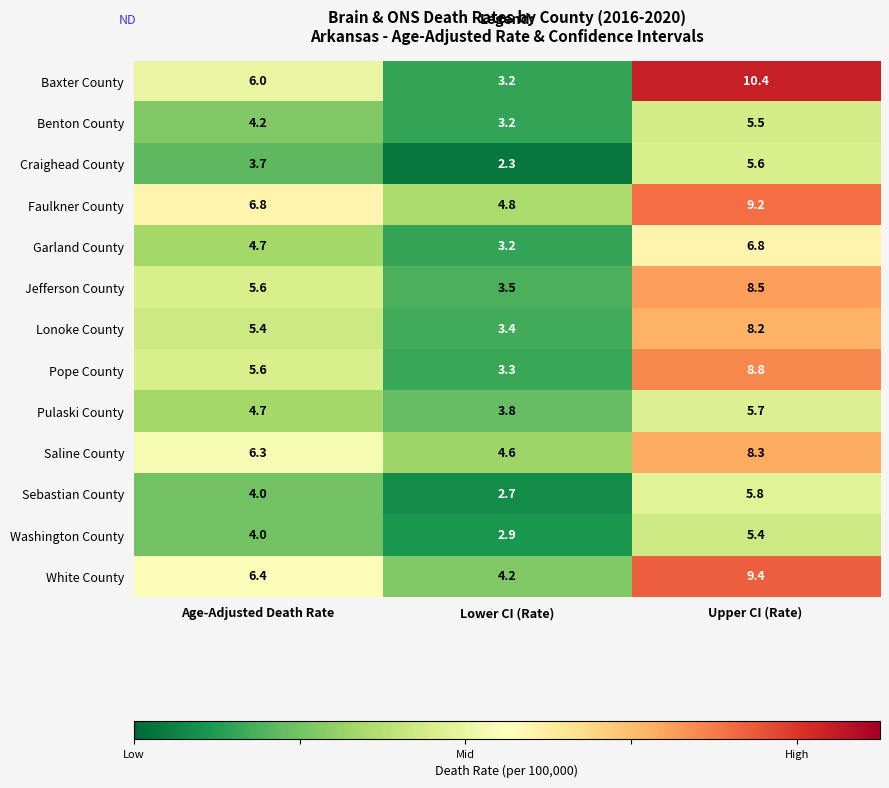

At which category is the sum across all series the highest?

Upper CI (Rate)